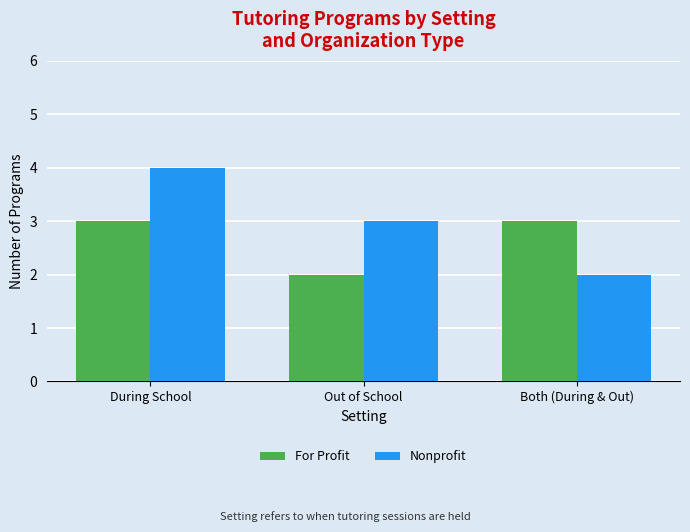

Reading left to right, list all the values displayed in this chart.

For Profit: 3	2	3
Nonprofit: 4	3	2